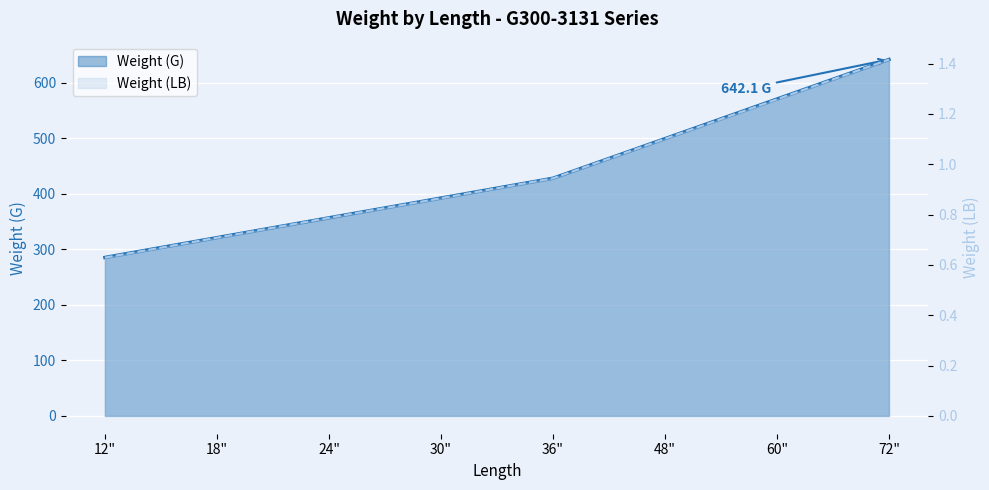

Which category has the highest value across all series?

72"